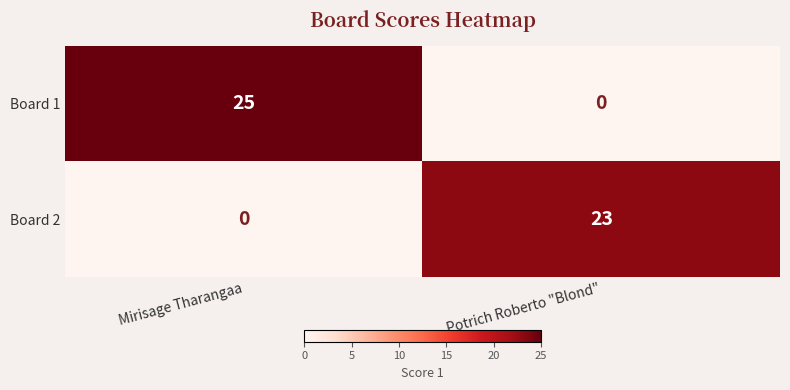

List the series in order of their overall mean, highest first.

Board 1, Board 2